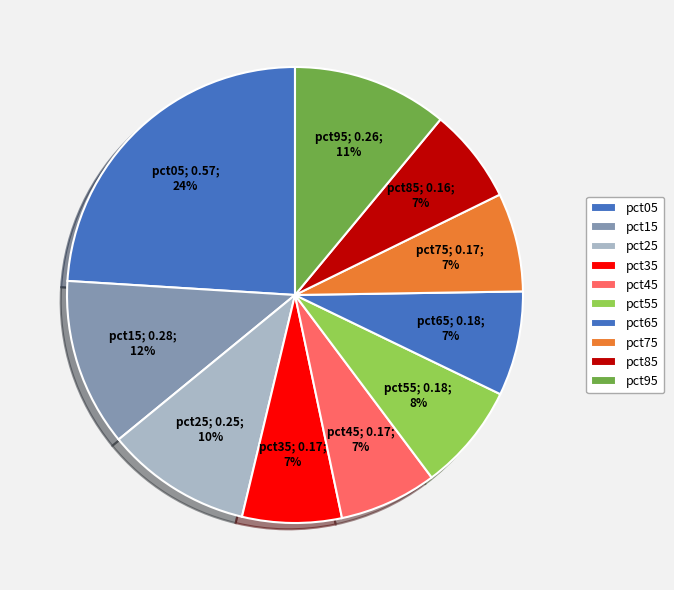

True or false: pct35 accounts for 7% of the total.

True